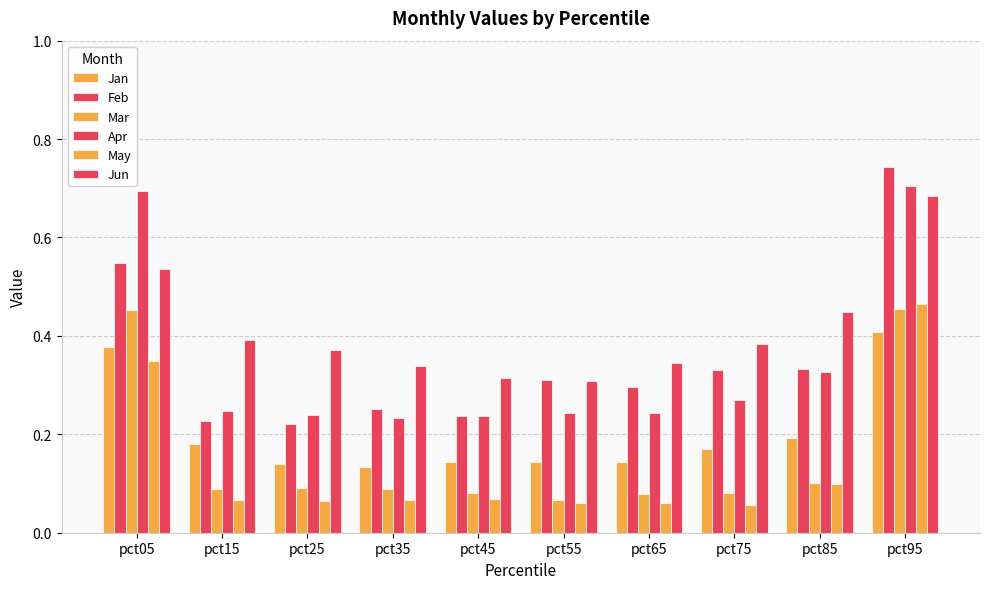

Reading left to right, extract all data points from this chart.

Jan: 0.4	0.2	0.1	0.1	0.1	0.1	0.1	0.2	0.2	0.4
Feb: 0.5	0.2	0.2	0.3	0.2	0.3	0.3	0.3	0.3	0.7
Mar: 0.5	0.1	0.1	0.1	0.1	0.1	0.1	0.1	0.1	0.5
Apr: 0.7	0.2	0.2	0.2	0.2	0.2	0.2	0.3	0.3	0.7
May: 0.3	0.1	0.1	0.1	0.1	0.1	0.1	0.1	0.1	0.5
Jun: 0.5	0.4	0.4	0.3	0.3	0.3	0.3	0.4	0.4	0.7